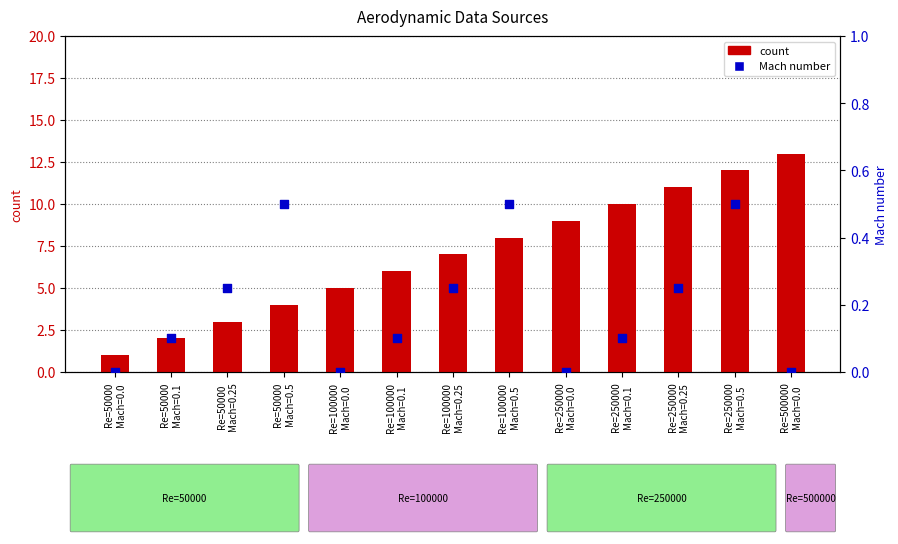

At which category is the sum across all series the highest?

Re=500000
Mach=0.0